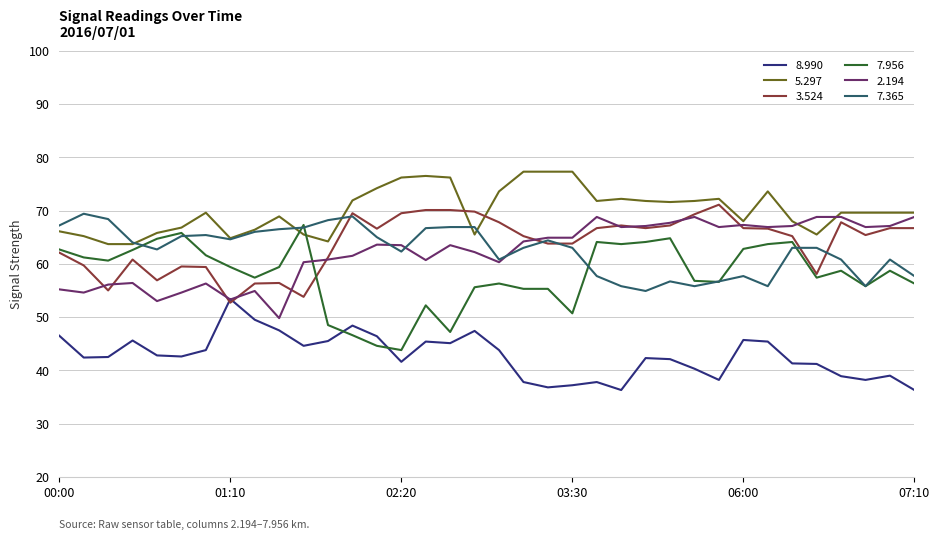

What is the highest value of the 8.990 series?

53.4